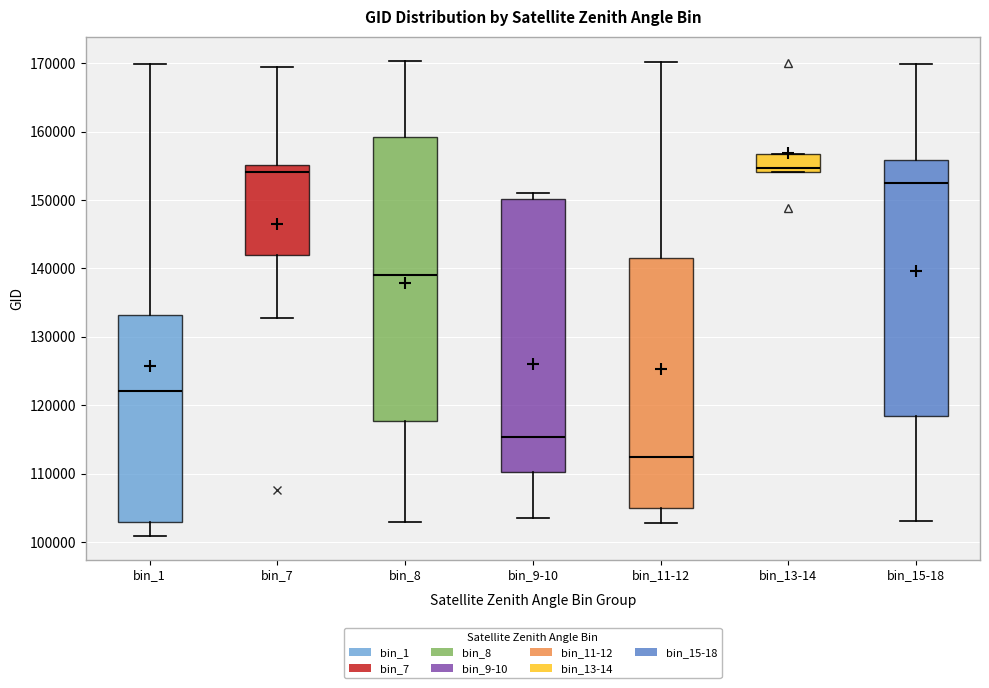

Where is the upper edge of the box for bin_11-12 on the y-axis? The values are not printed on the chart, so give them approximately, as read against the axis.

142000